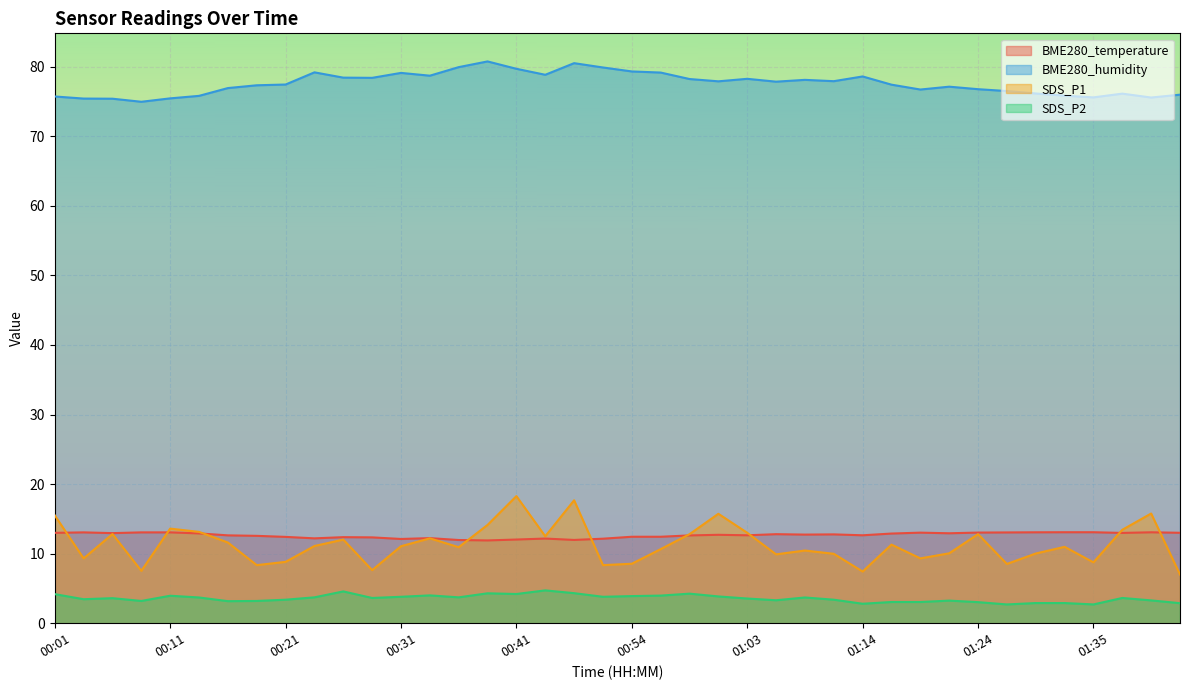

At which category does BME280_humidity reach its first local peak?

00:23